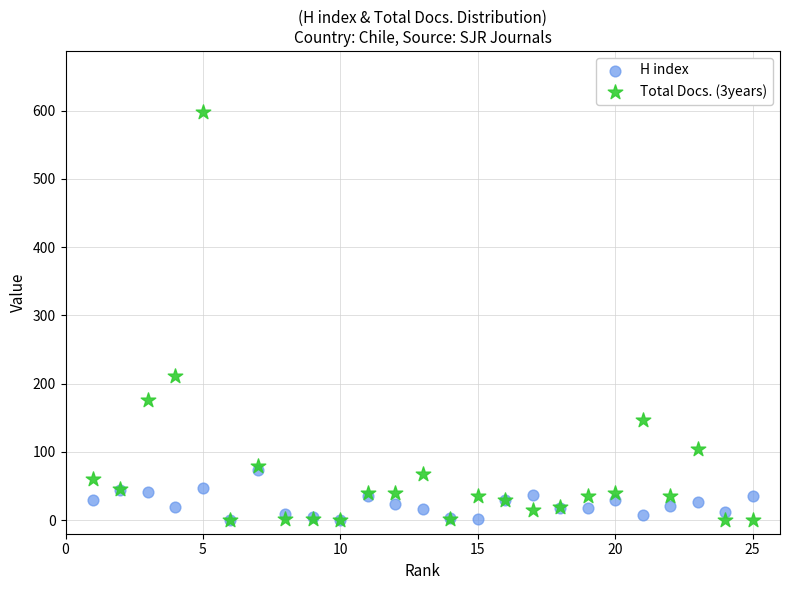

Which series contains the highest Y value?

Total Docs. (3years)